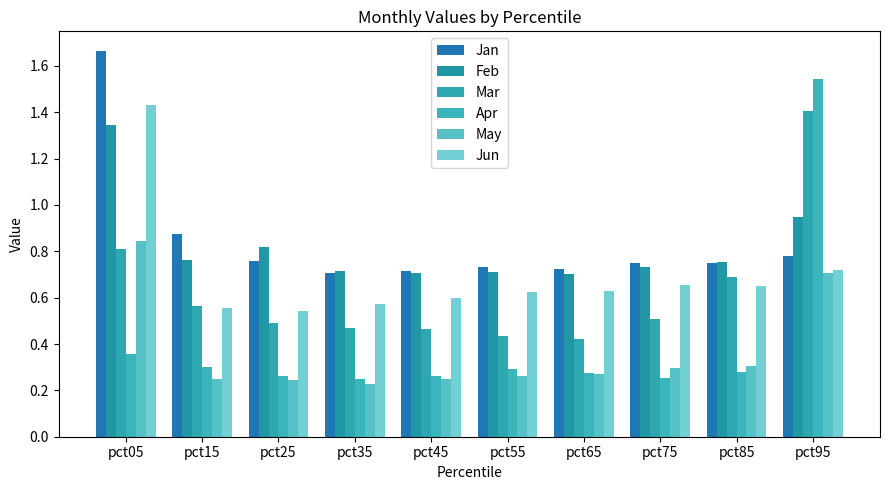

Which has a higher value, pct35 or pct85?

pct85